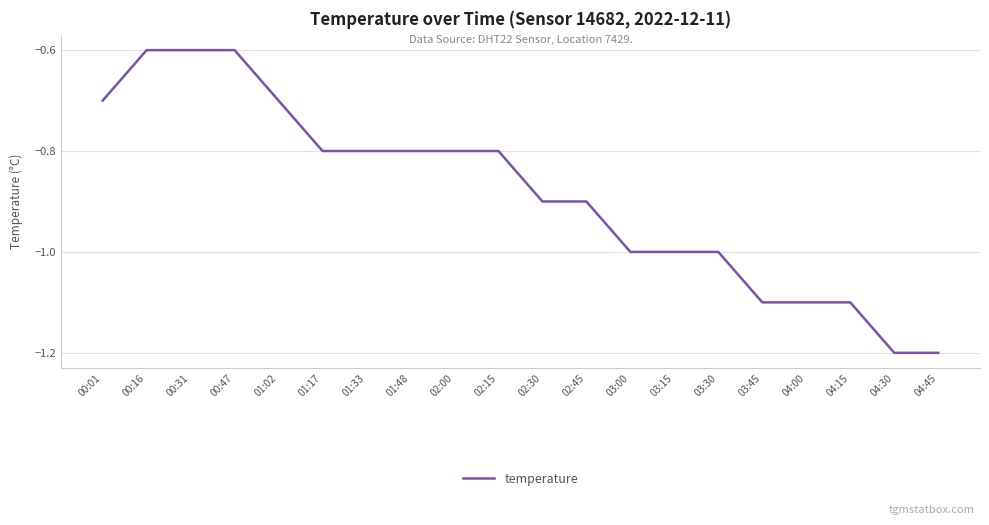

What is the sum of the values at 01:17 and 03:15?

-1.8